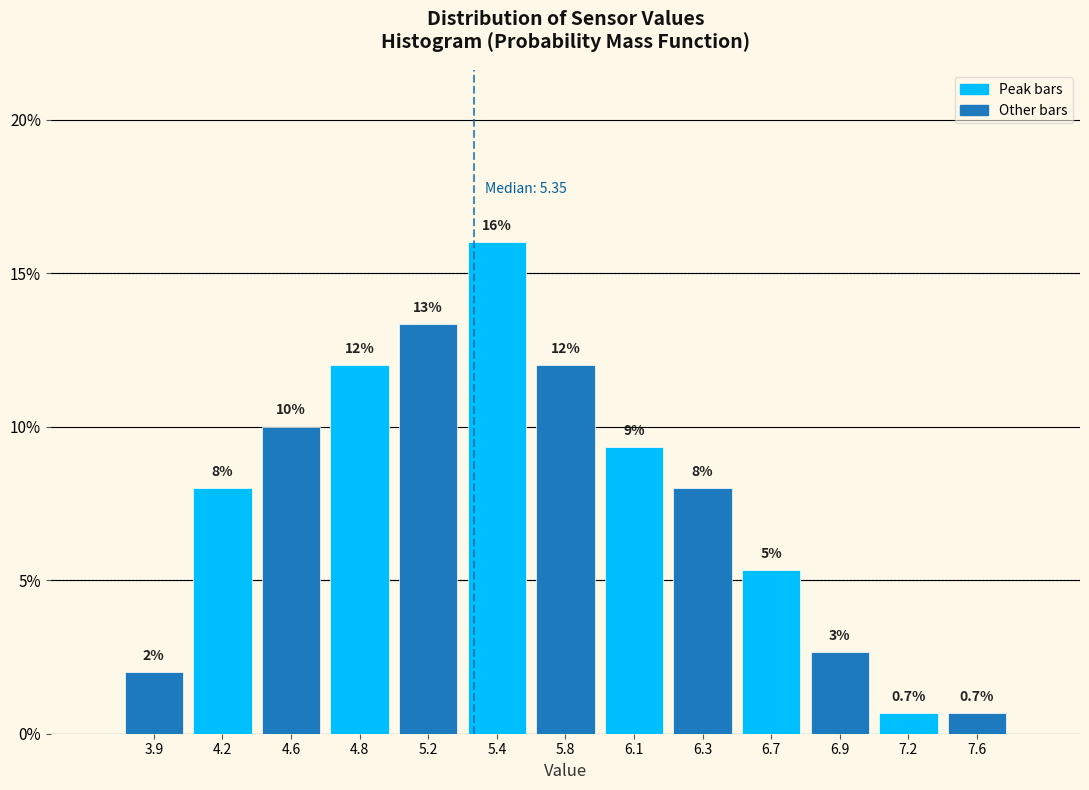

What is the change in value from 5.2 to 6.1?

-4.0